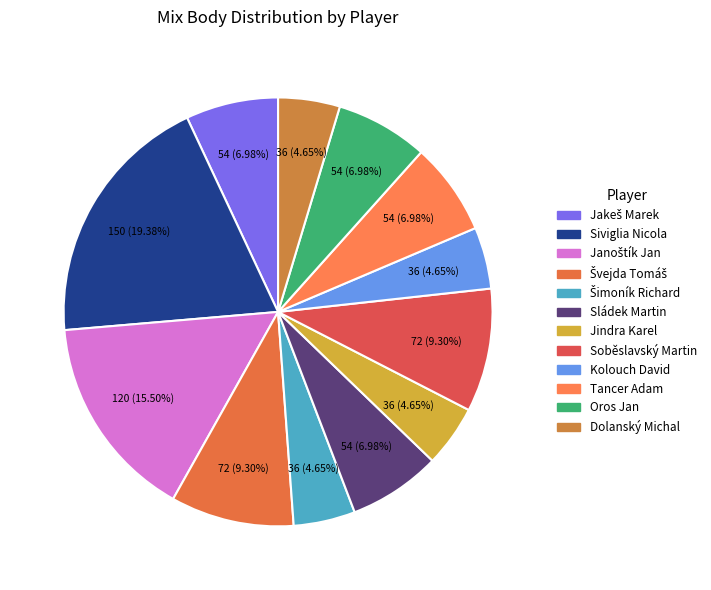

Count the number of slices in the pie.

12